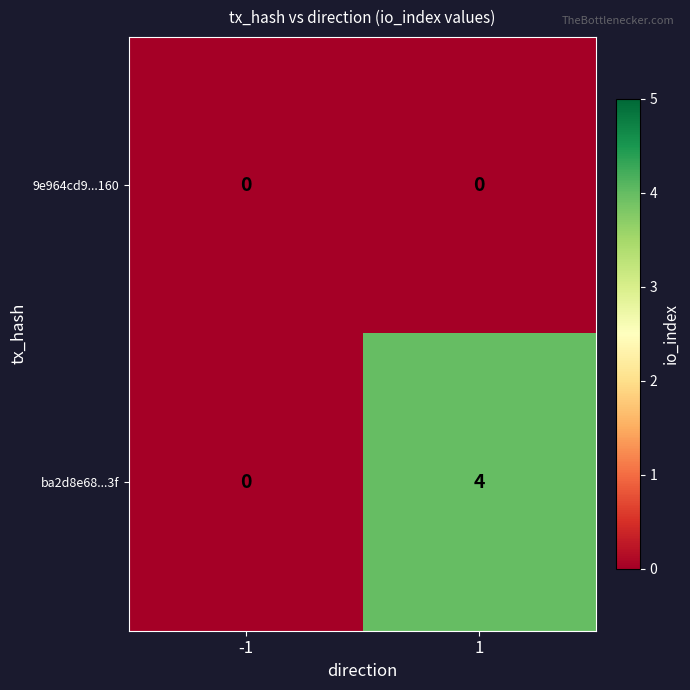

The value of 9e964cd9...160 at -1 is 0. True or false?

True